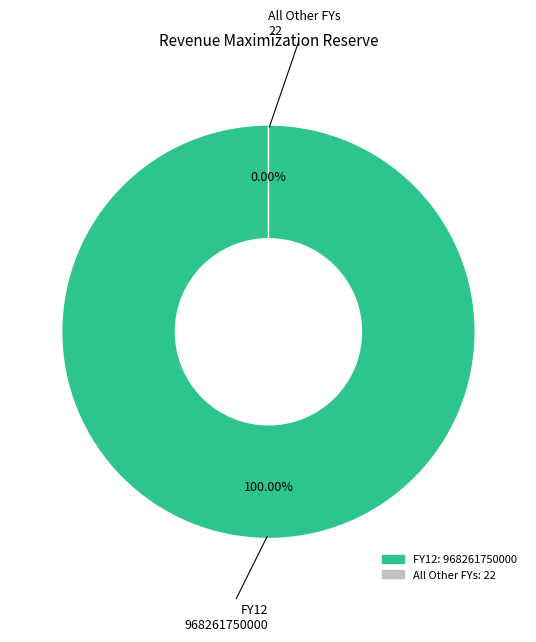

Is it true that FY20 is 8% of the pie?

False